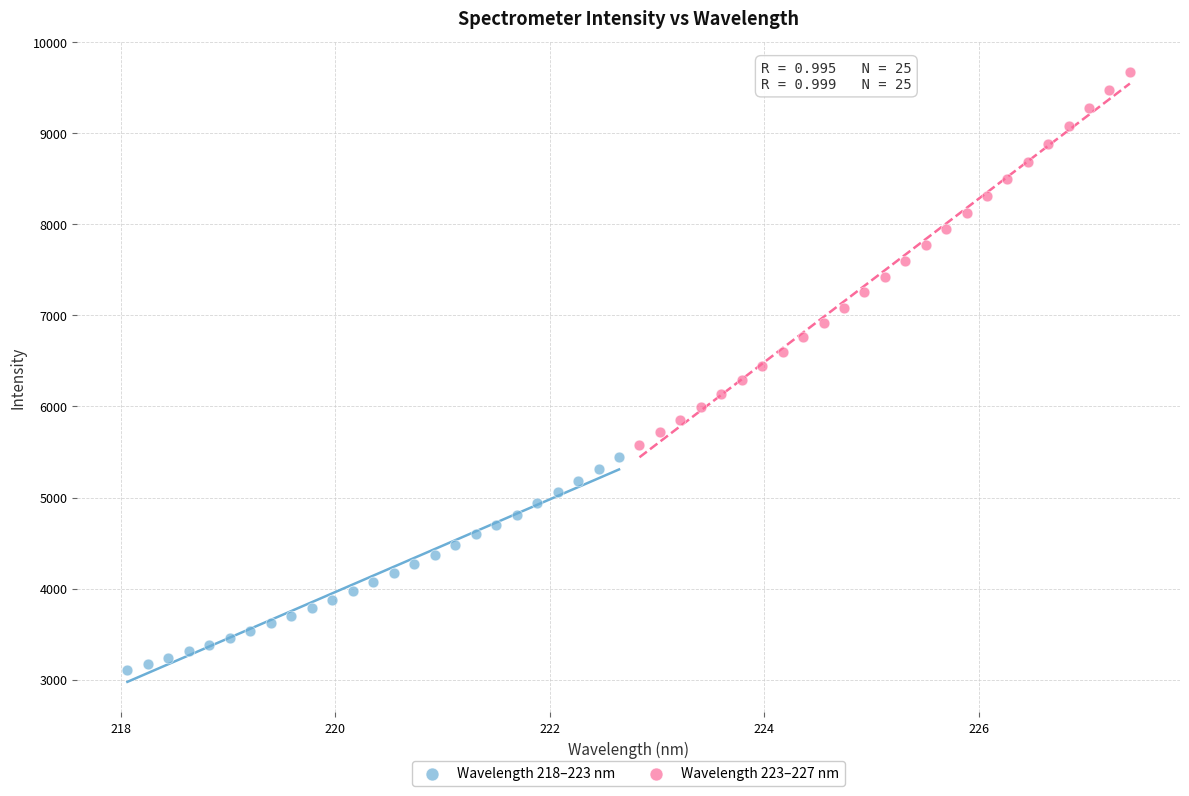

Which series has the largest Y range (max minus min)?

Wavelength 223–227 nm